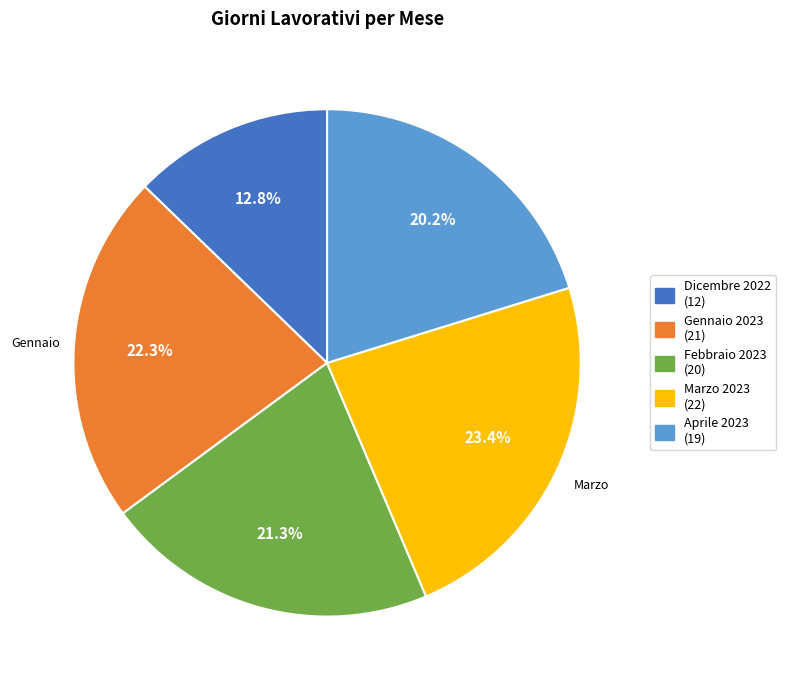

True or false: Febbraio 2023 accounts for 21% of the total.

True